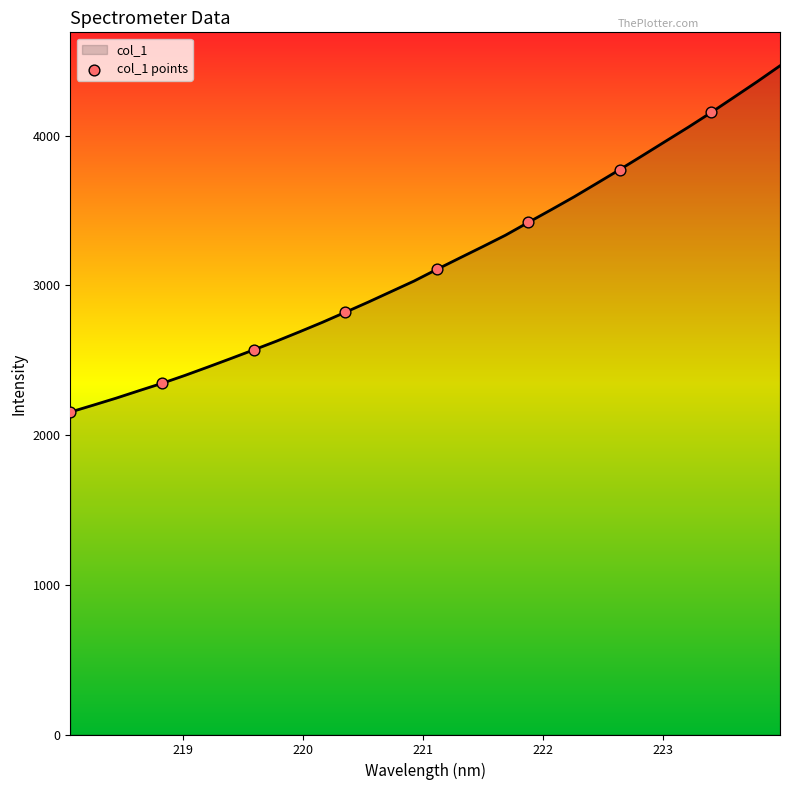

What is the smallest value displayed?

2153.7